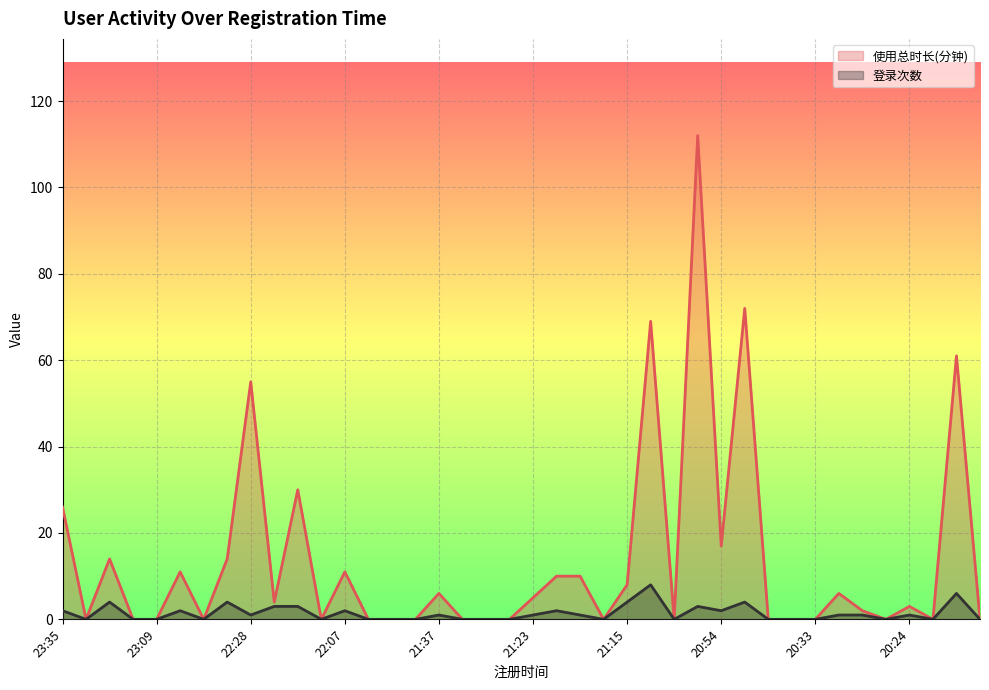

The 登录次数 series shows 1 at 23:35. True or false?

False